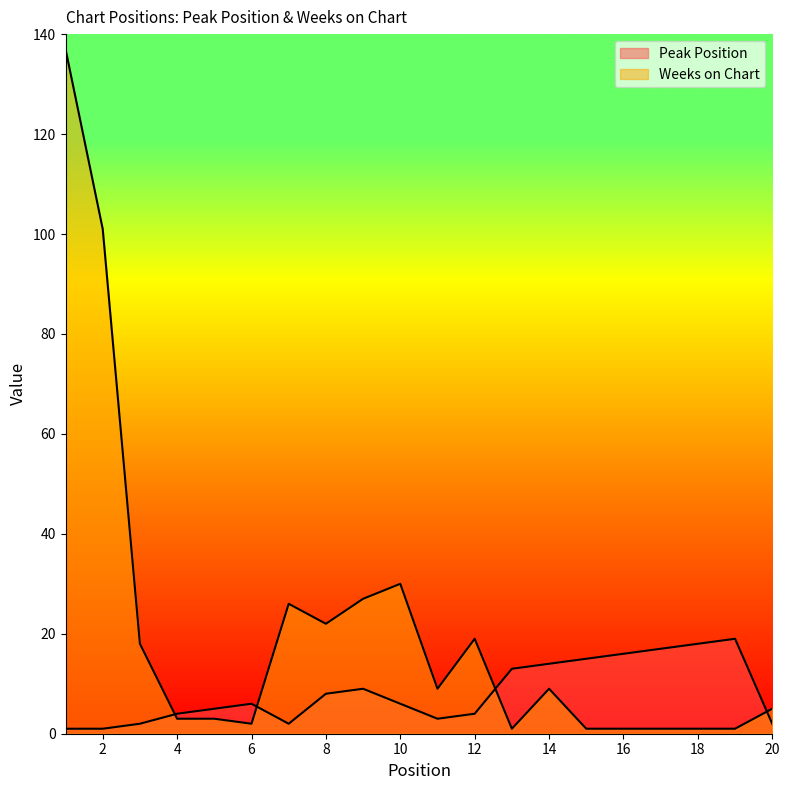

What is the lowest value of the Weeks on Chart series?

1